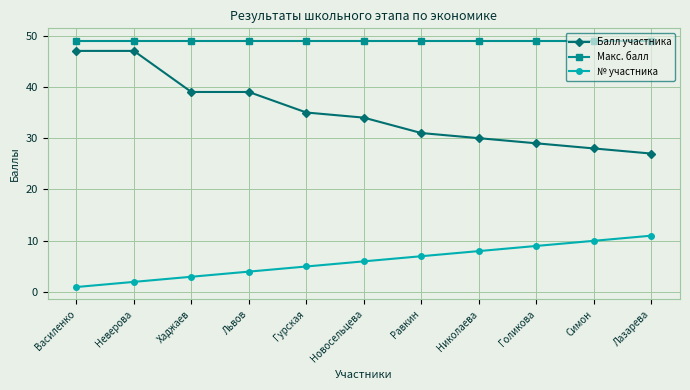

Does the chart have visible grid lines?

Yes